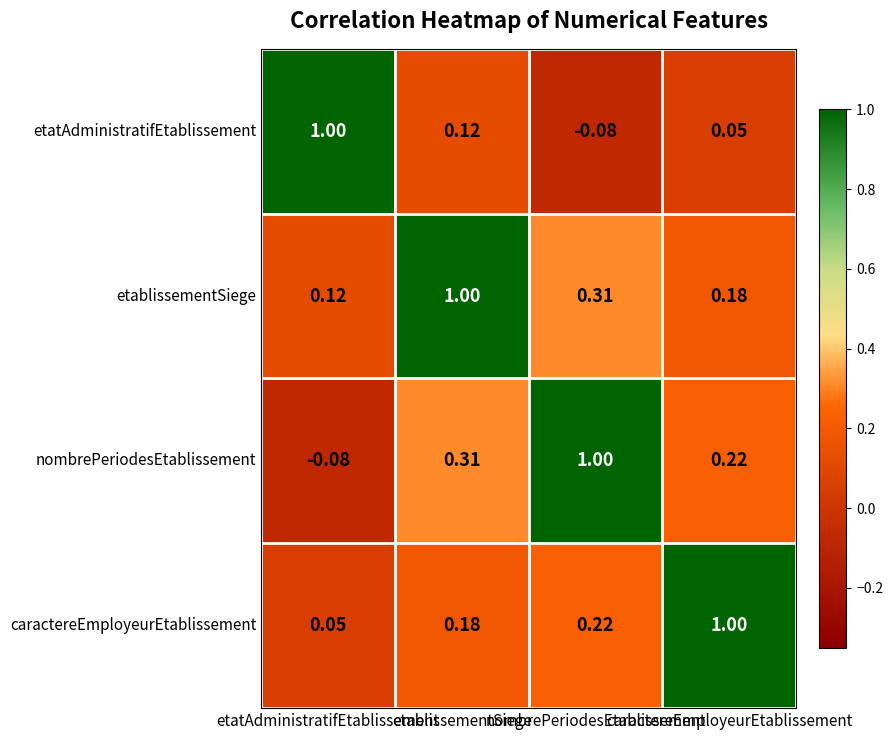

Reading left to right, list all the values displayed in this chart.

etatAdministratifEtablissement: etatAdministratifEtablissement=1.0	etablissementSiege=0.1	nombrePeriodesEtablissement=-0.1	caractereEmployeurEtablissement=0.1
etablissementSiege: etatAdministratifEtablissement=0.1	etablissementSiege=1.0	nombrePeriodesEtablissement=0.3	caractereEmployeurEtablissement=0.2
nombrePeriodesEtablissement: etatAdministratifEtablissement=-0.1	etablissementSiege=0.3	nombrePeriodesEtablissement=1.0	caractereEmployeurEtablissement=0.2
caractereEmployeurEtablissement: etatAdministratifEtablissement=0.1	etablissementSiege=0.2	nombrePeriodesEtablissement=0.2	caractereEmployeurEtablissement=1.0